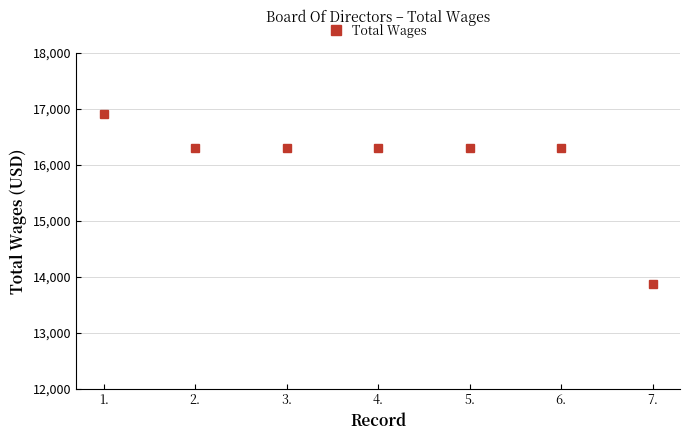

What is the sum of all values?

112301